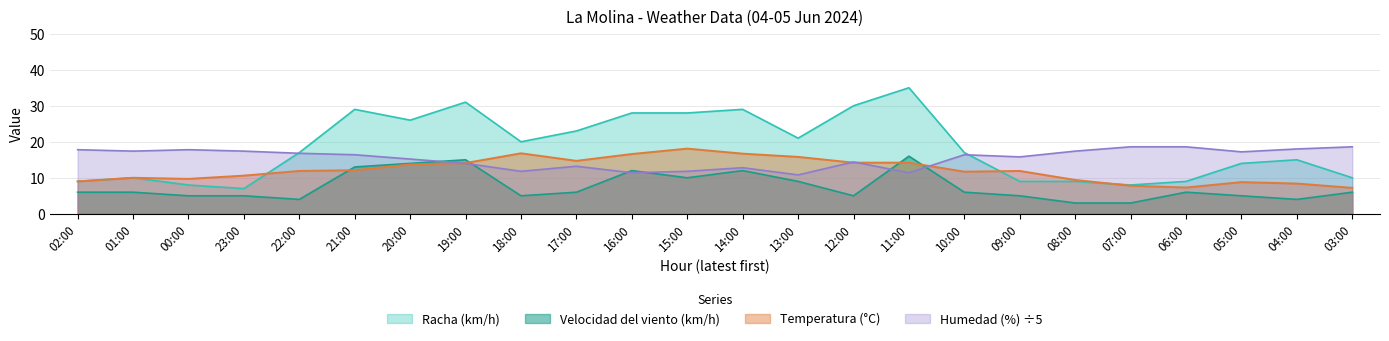

Read the Velocidad del viento (km/h) value at 17:00.

6.0